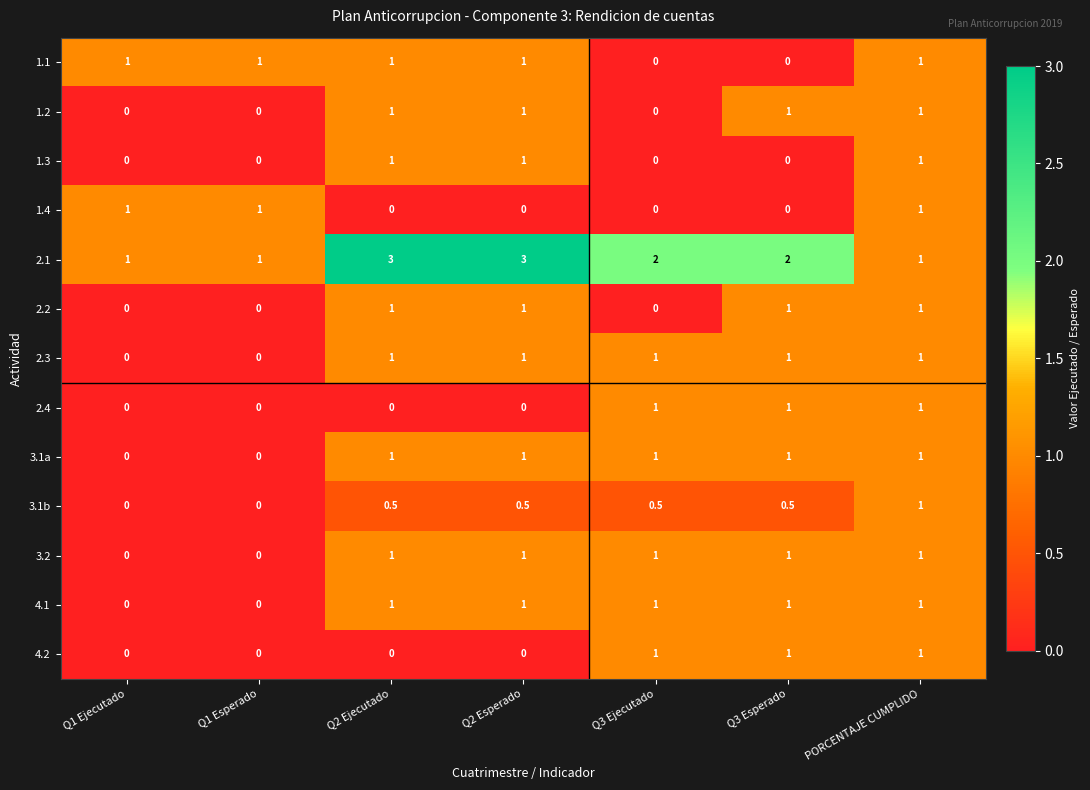

How many data points does each series have?

7